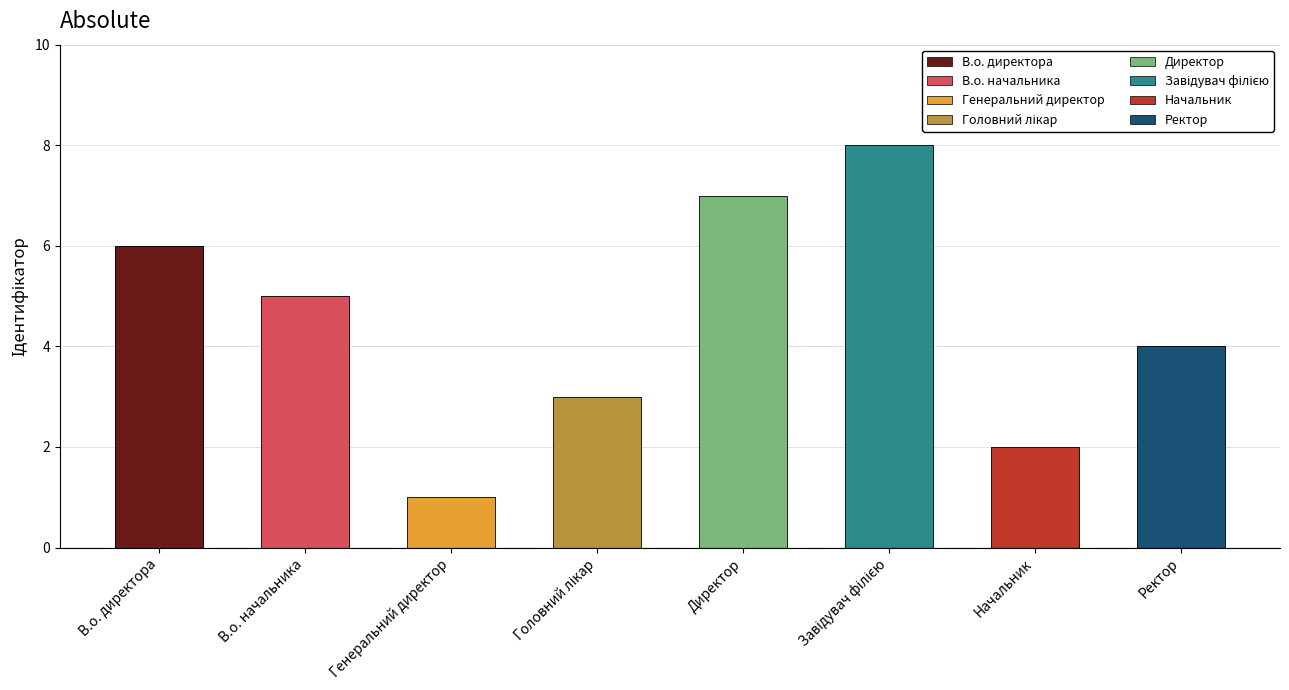

Reading left to right, transcribe all the data shown in this chart.

6	5	1	3	7	8	2	4